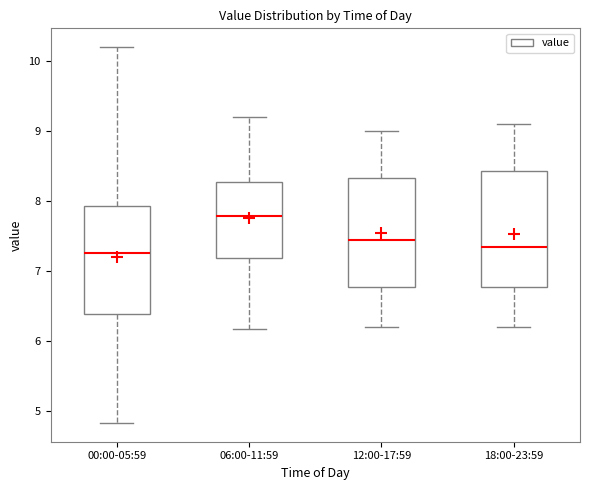

Reading left to right, transcribe this box plot: for each box, give where its median line is, the range the box spans, and where its two whiskers end, as read against the y-axis. The values are not printed on the chart, so give them approximately, as read against the axis.

00:00-05:59: median 7.3, box 6.4 to 7.9, whiskers 4.8 to 10.2
06:00-11:59: median 7.8, box 7.2 to 8.3, whiskers 6.2 to 9.2
12:00-17:59: median 7.5, box 6.8 to 8.3, whiskers 6.2 to 9.0
18:00-23:59: median 7.4, box 6.8 to 8.4, whiskers 6.2 to 9.1